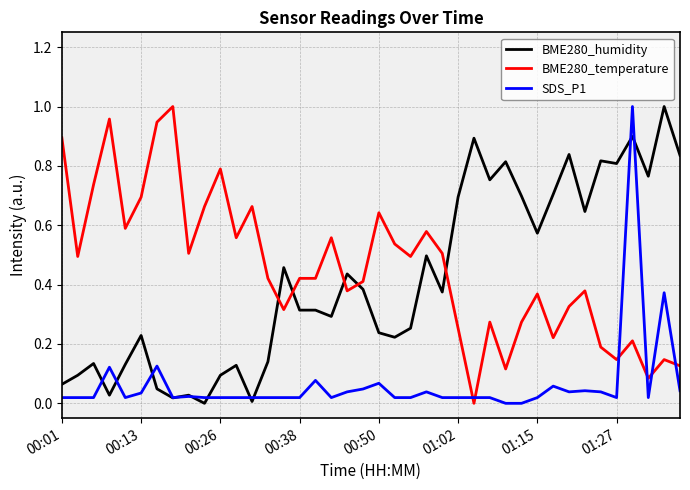

True or false: BME280_humidity and BME280_temperature intersect in this chart.

True